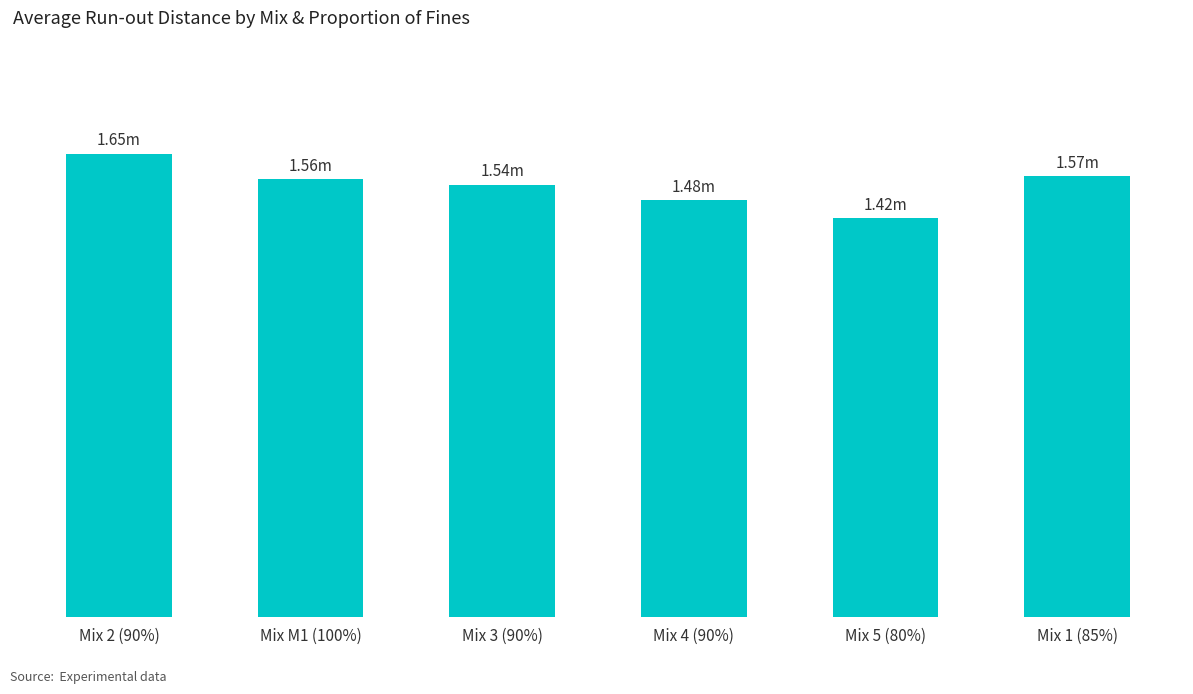

What is the sum of all values?

9.2